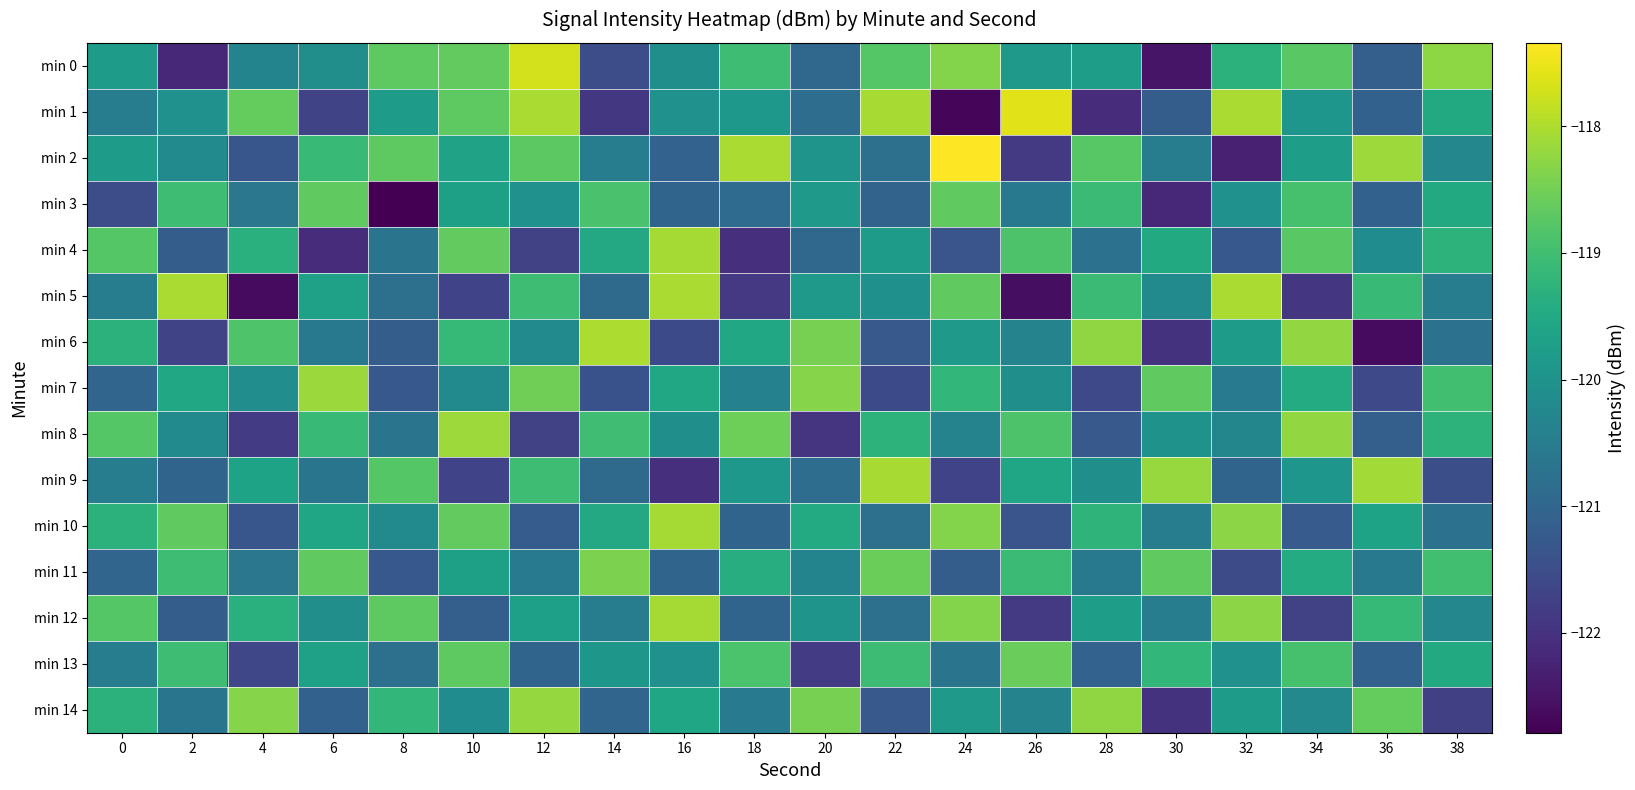

List the series in order of their peak value, highest first.

min 2, min 1, min 0, min 6, min 5, min 9, min 4, min 10, min 12, min 8, min 7, min 14, min 11, min 13, min 3